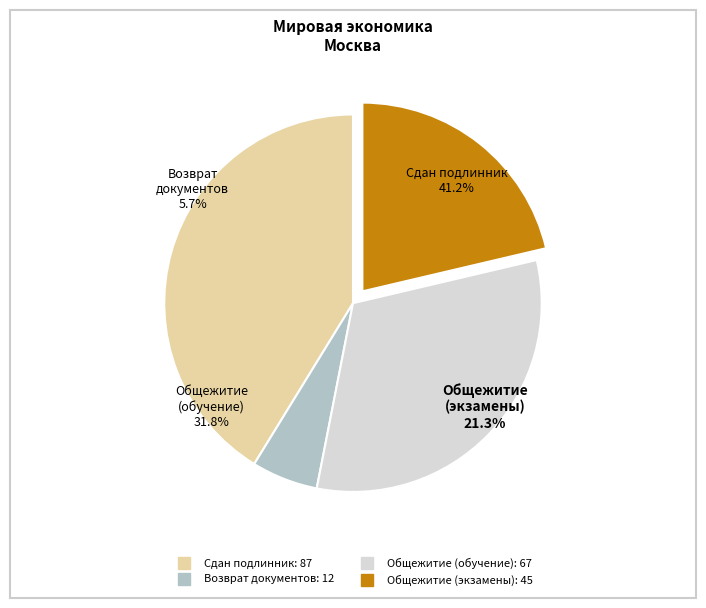

Which category has the smallest portion of the pie?

Возврат документов (+)